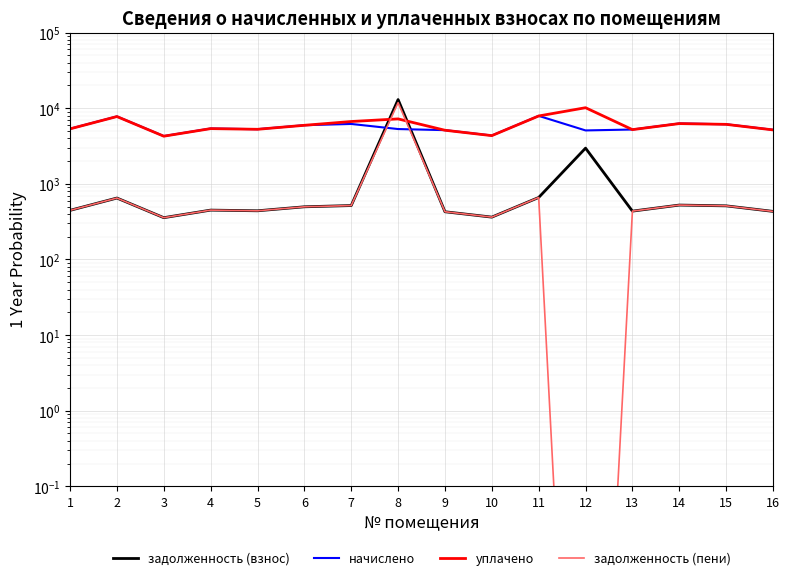

How many values in the задолженность (взнос) series exceed 497?

8